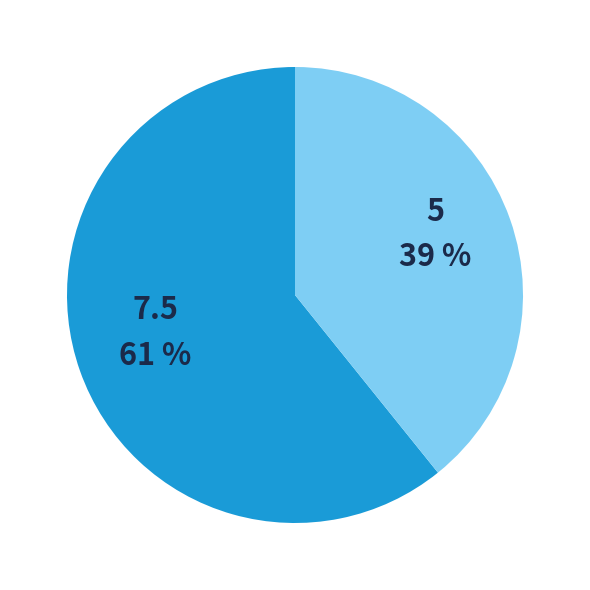

To the nearest percent, what is the difference between the largest and smallest slice percentages?

22%